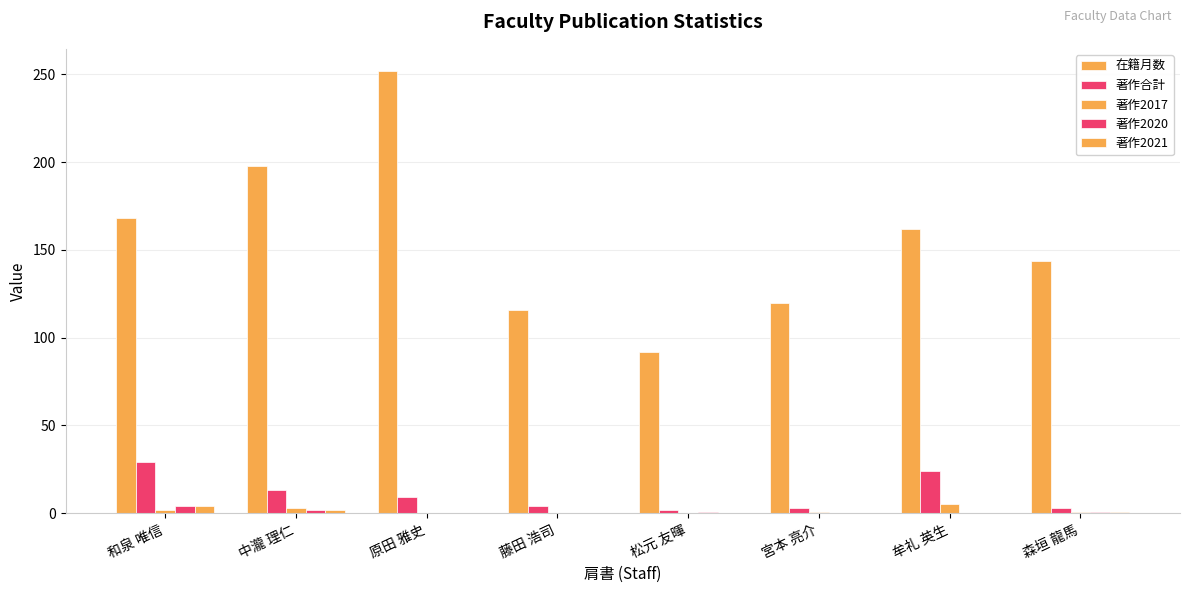

What is the value of the 著作合計 bar at the 4th from the left?

4